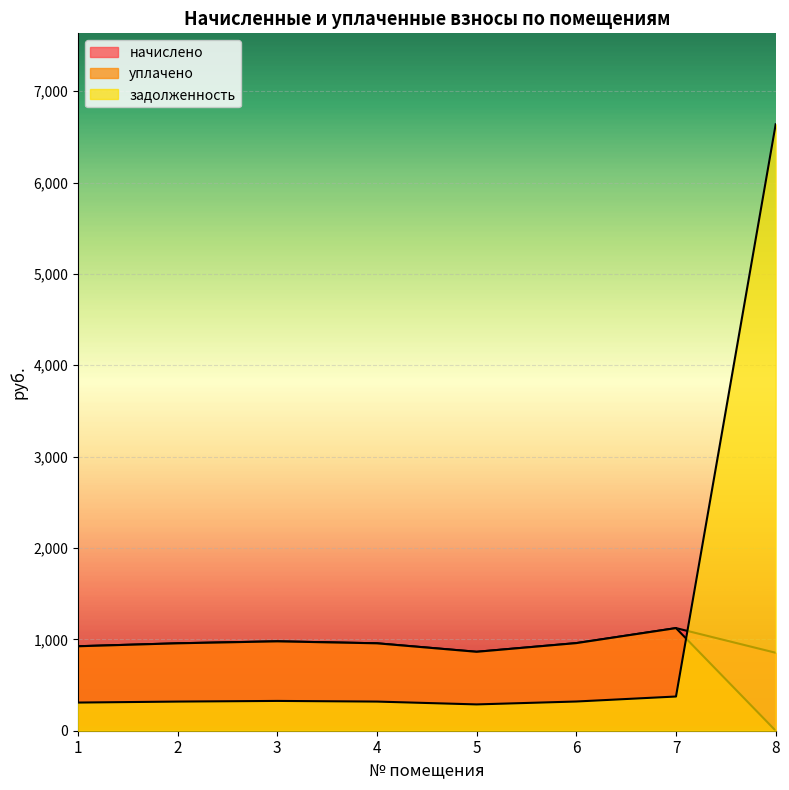

Rank the series at 2 from lowest to highest value.

задолженность, начислено, уплачено